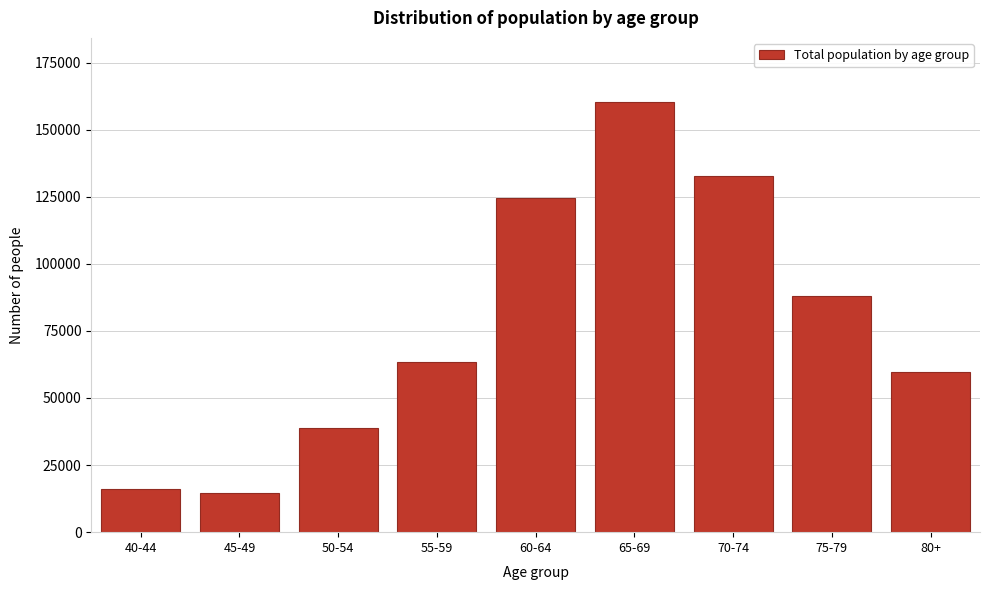

Reading left to right, extract all data points from this chart.

15976	14767	38890	63272	124355	160164	132706	88036	59840